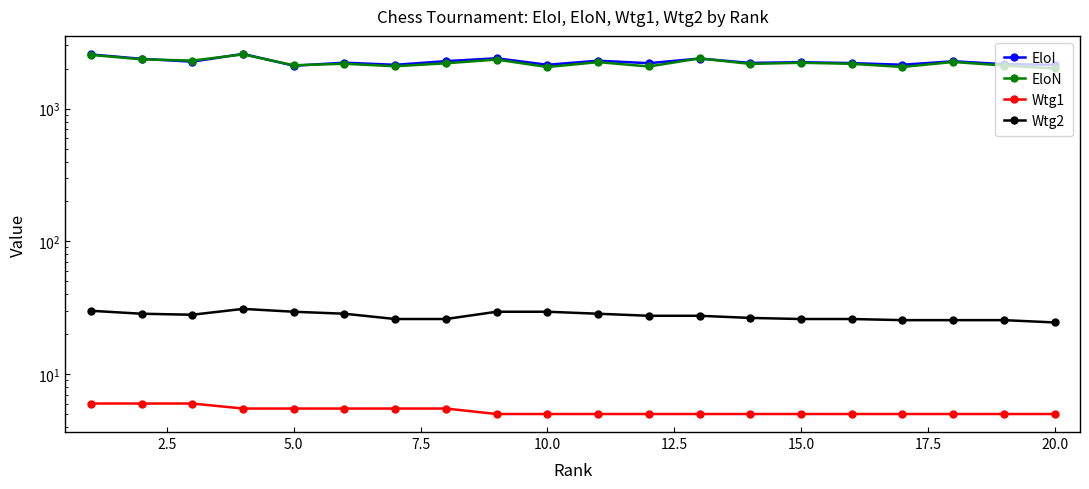

Is it true that Wtg1 equals 9.6 at 12.5?

False